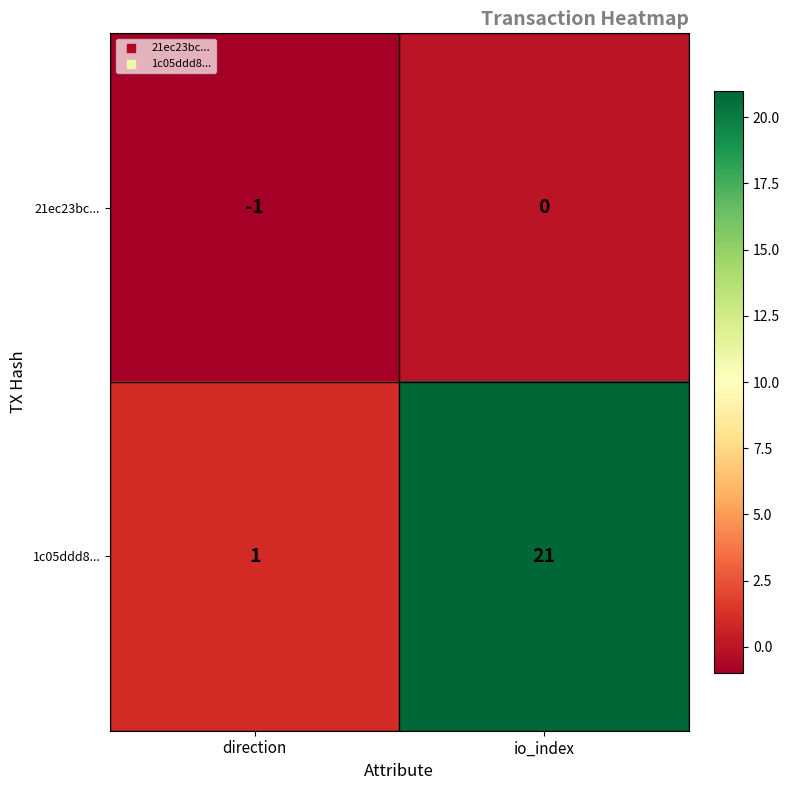

Is it true that 21ec23bc... equals -1 at direction?

True